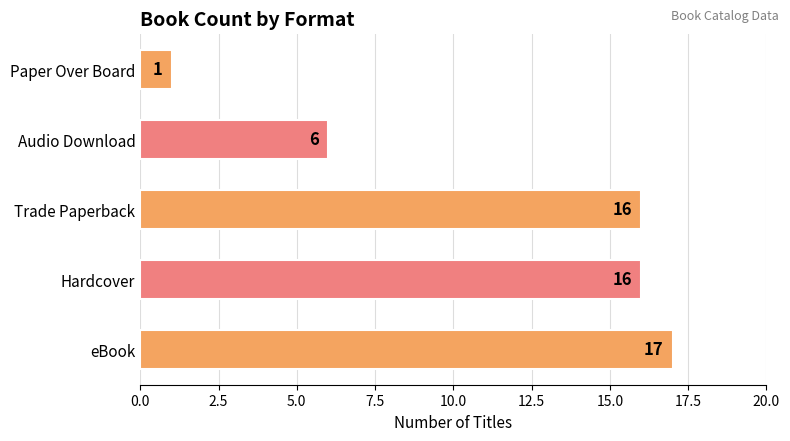

What is the change in value from Audio Download to Paper Over Board?

-5